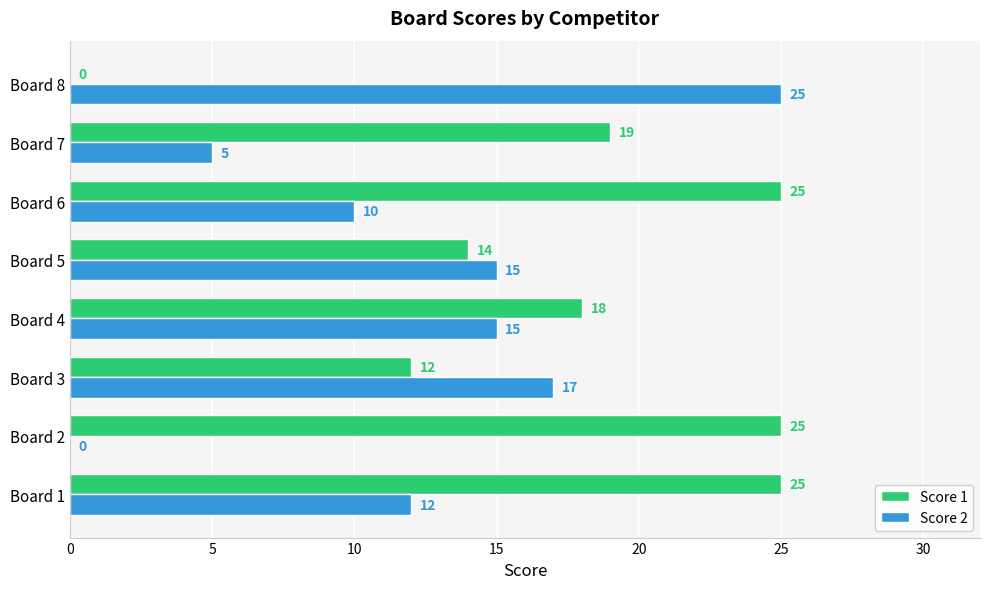

What is the maximum value for Score 1?

25